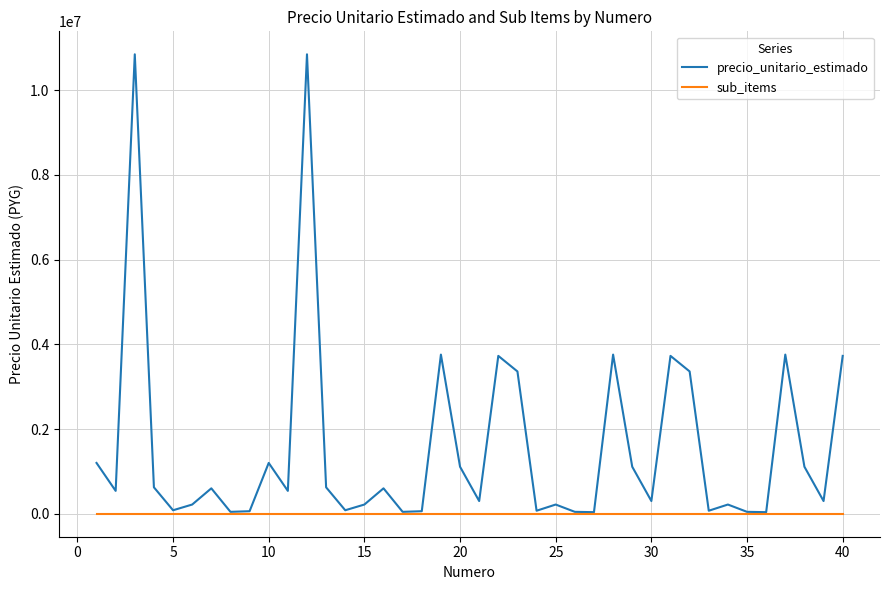

Which series has the widest spread of values?

precio_unitario_estimado